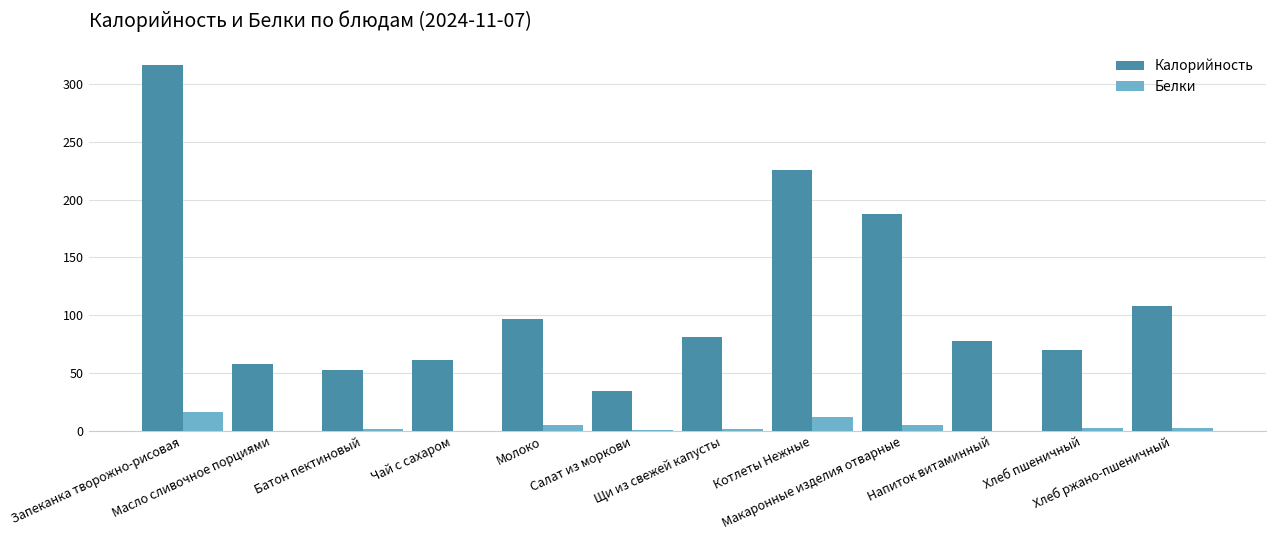

What is the sum of all Калорийность values?

1370.2